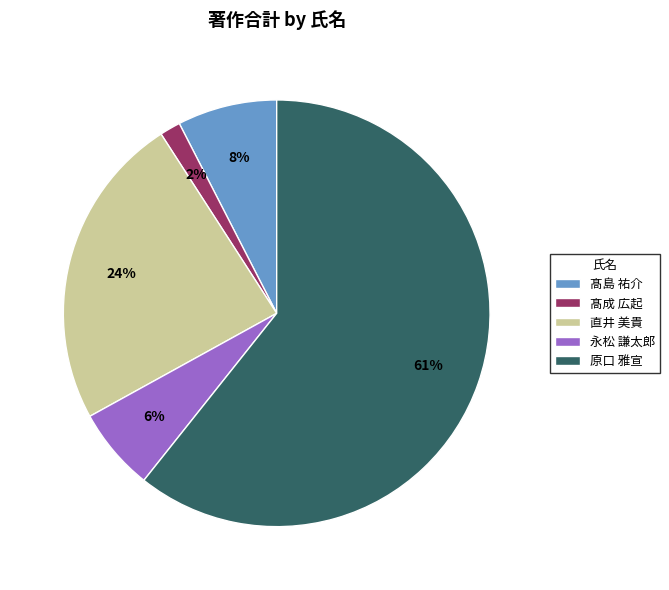

Combined, do 直井 美貴 and 原口 雅宣 account for over 50%?

Yes